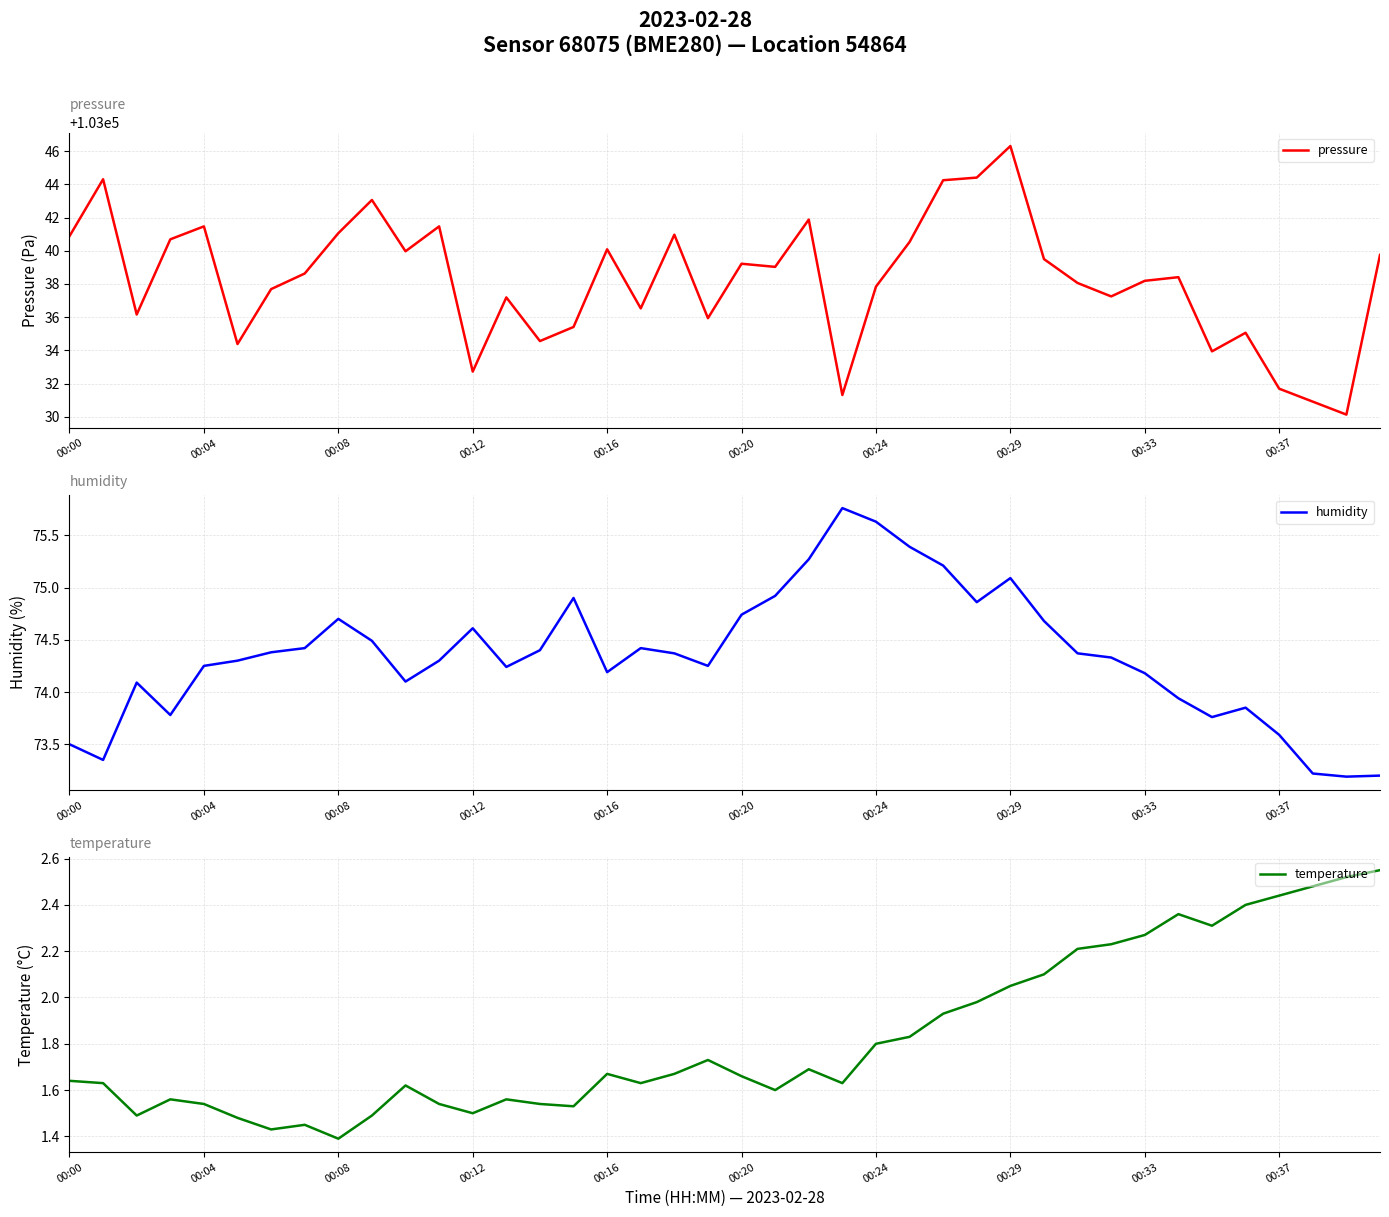

True or false: temperature has a value of 1.4 at 00:08.

True